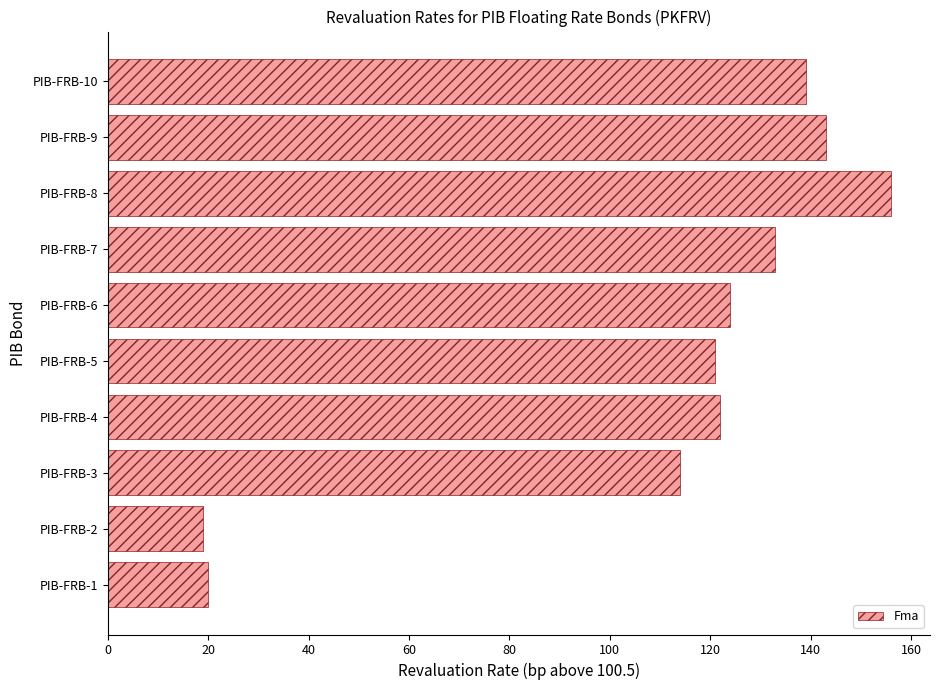

Is it true that the value at PIB-FRB-7 is 46?

False